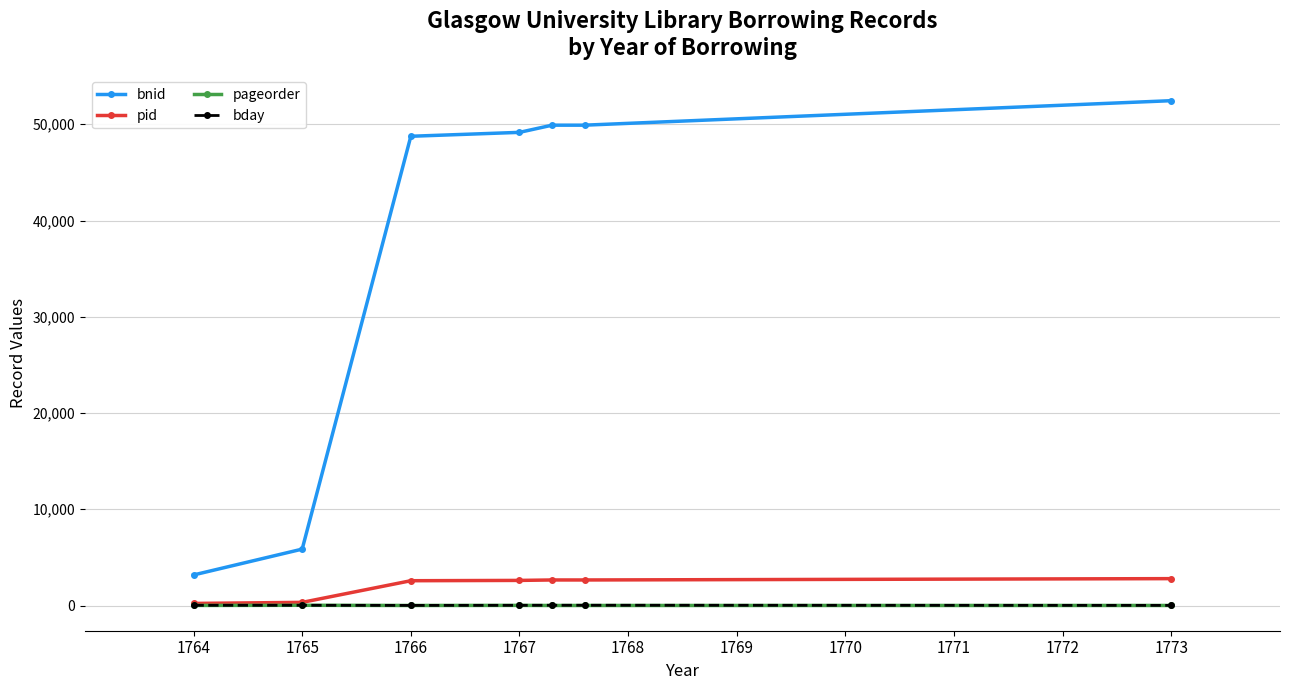

True or false: bnid and pageorder cross at least once.

False